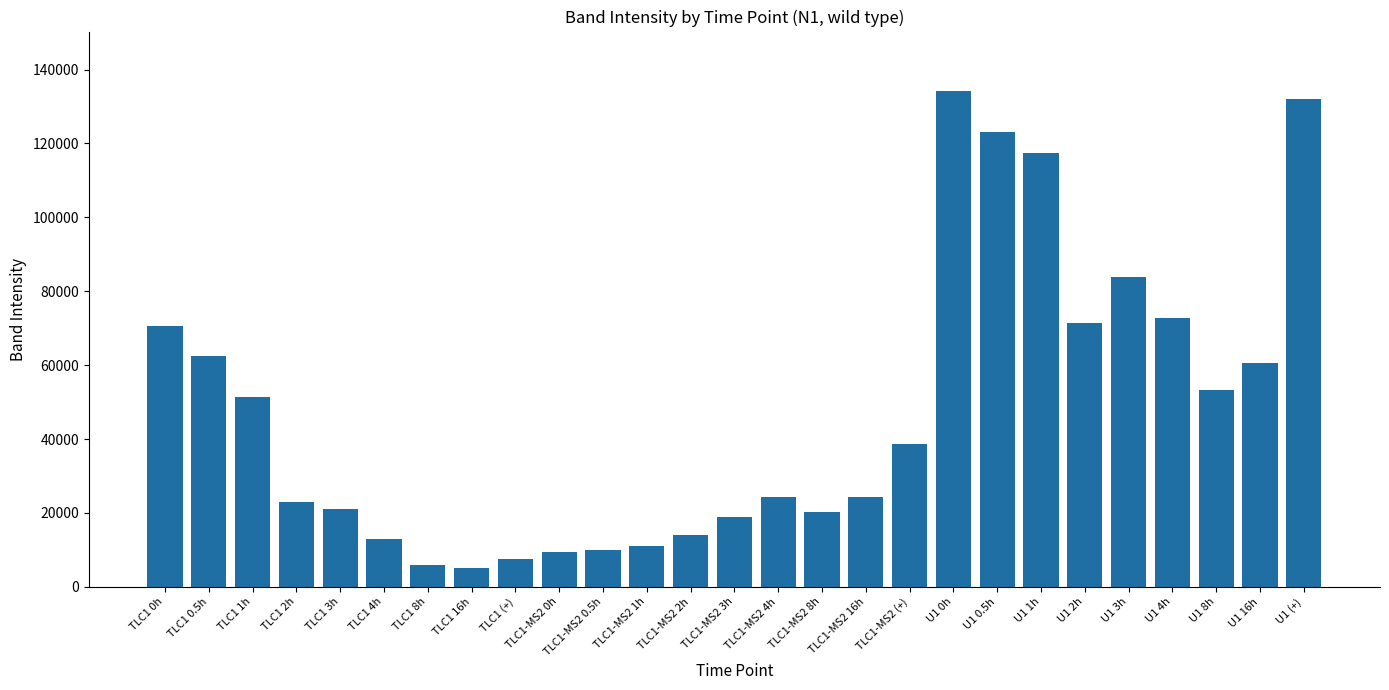

What is the difference between the values at TLC1 3h and TLC1-MS2 2h?

7268.6